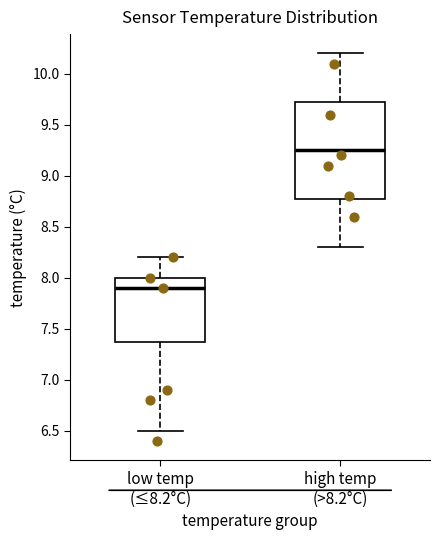

Which box has the highest median line?

high temp (>8.2°C)